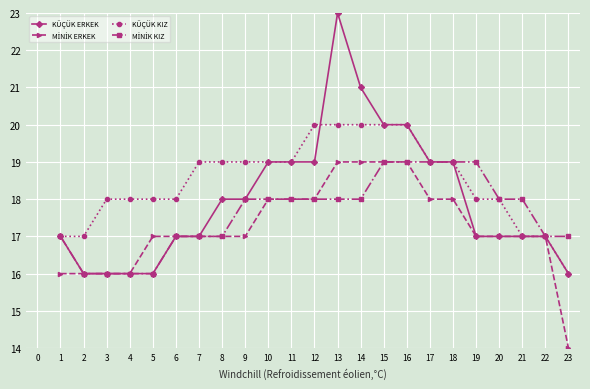

What is the highest value of the KÜÇÜK KIZ series?

20